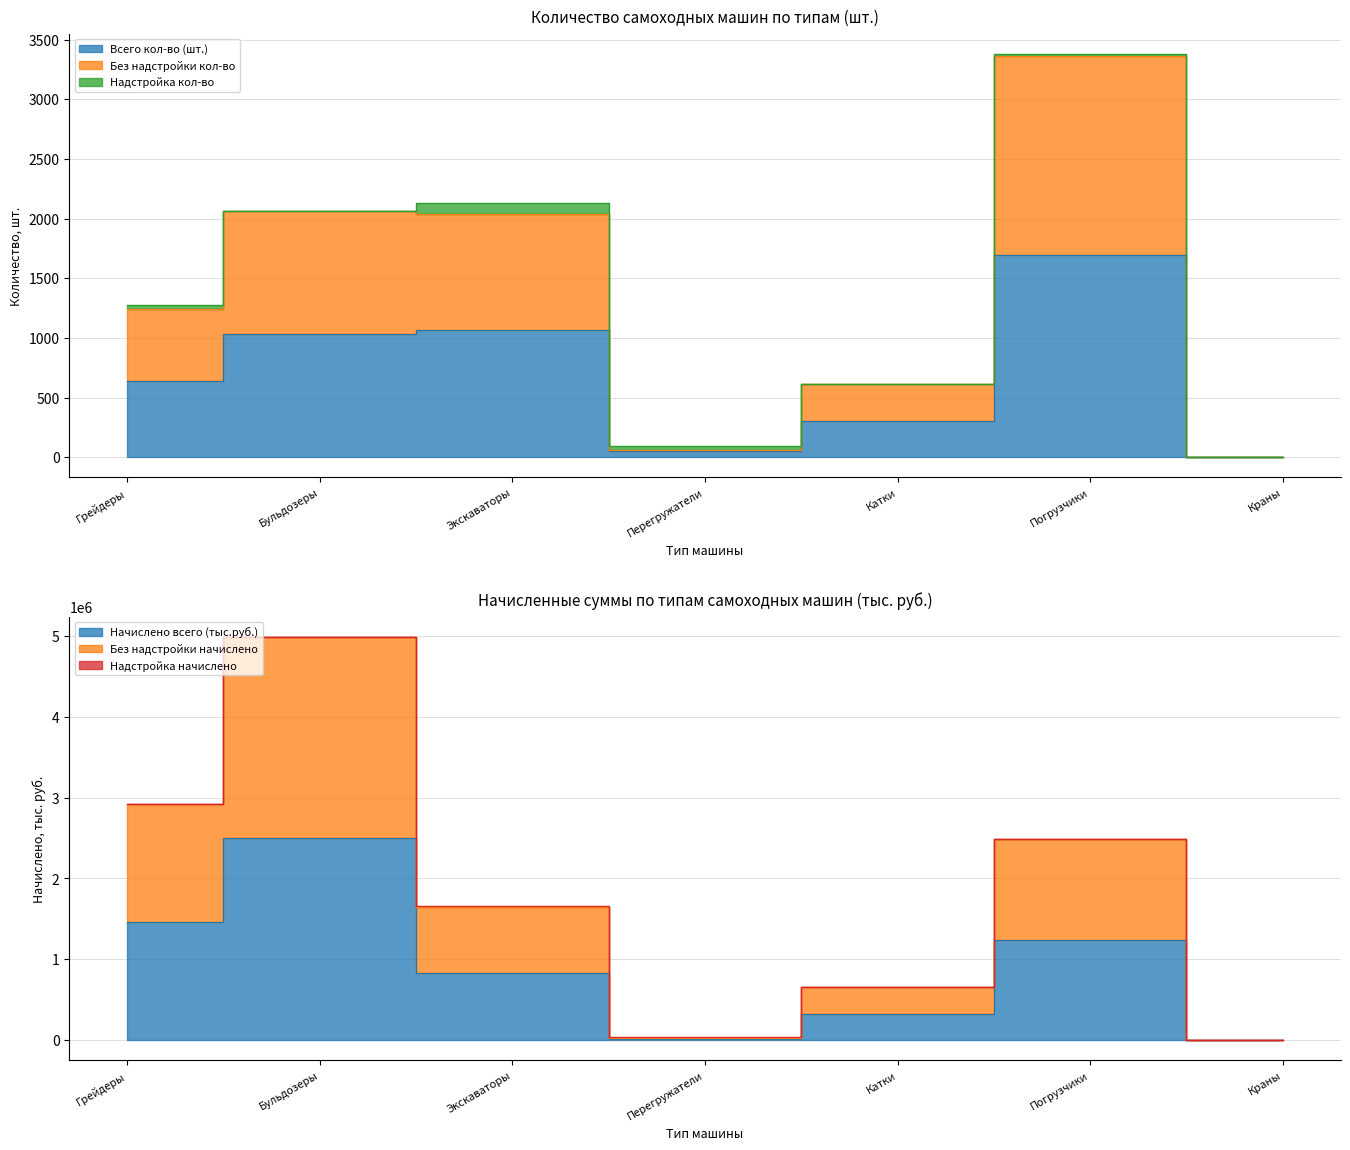

What is the maximum value for Начислено всего (тыс.руб.)?

2494339